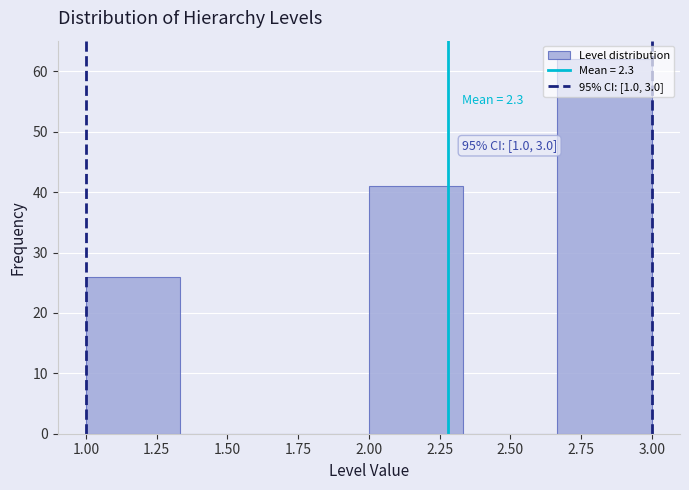

Over which range of the x-axis is the bar tallest?

2.65 to 3.00